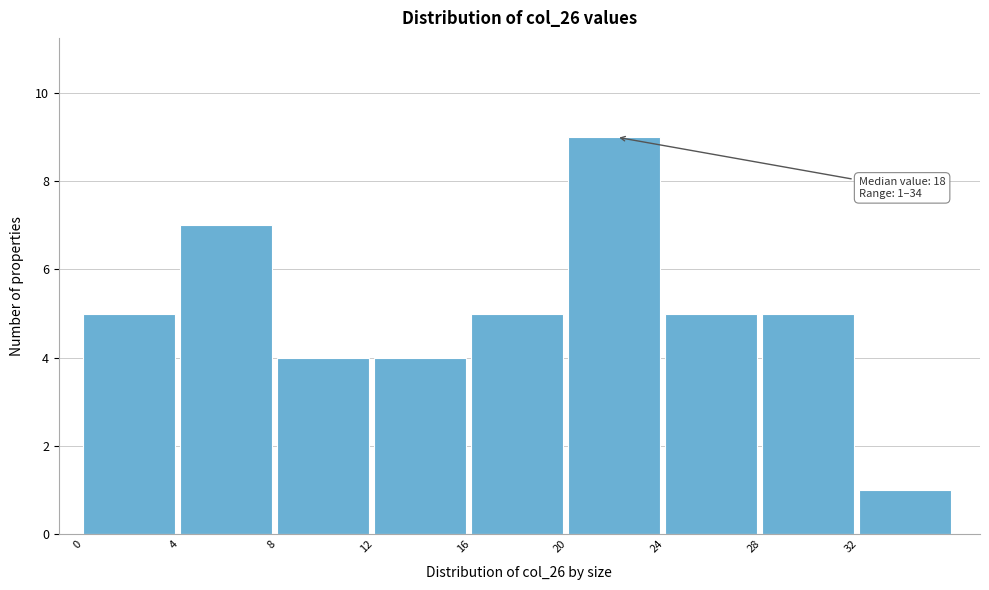

Which range on the x-axis has the tallest bar?

20 to 24